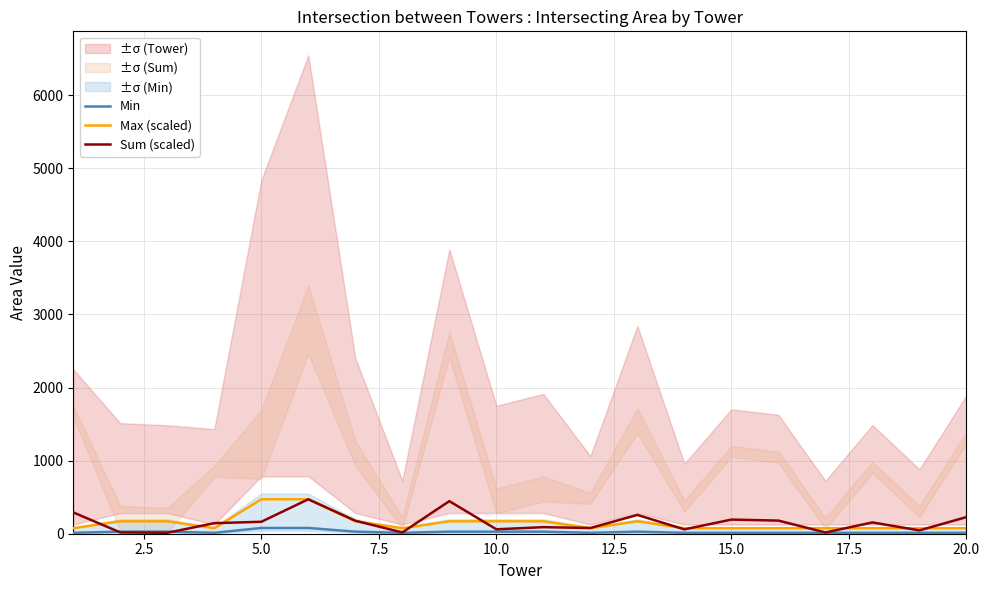

What is the highest value of the Max (scaled) series?

471.2